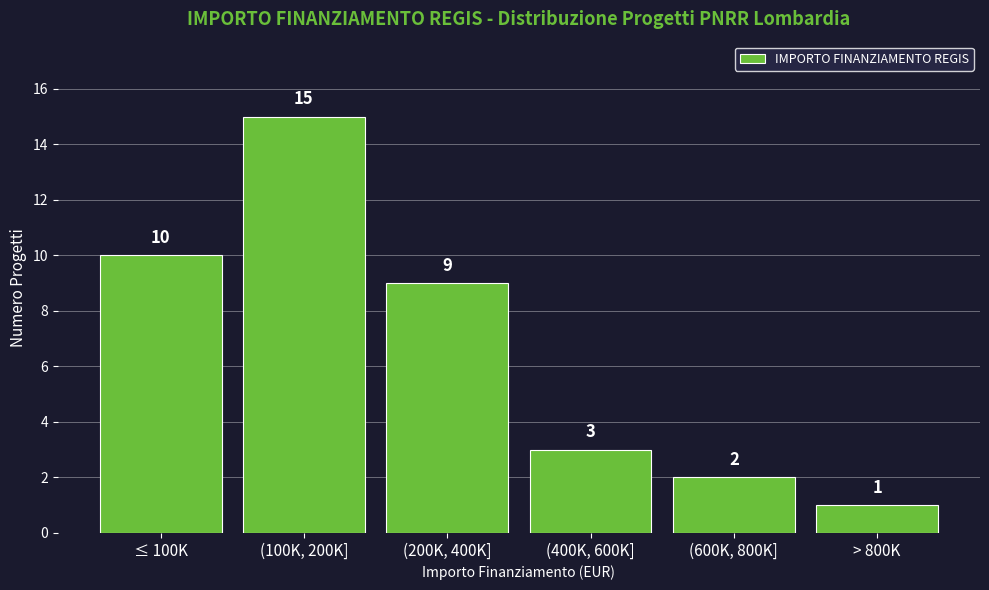

Reading left to right, list all the values displayed in this chart.

≤ 100K=10	(100K, 200K]=15	(200K, 400K]=9	(400K, 600K]=3	(600K, 800K]=2	> 800K=1